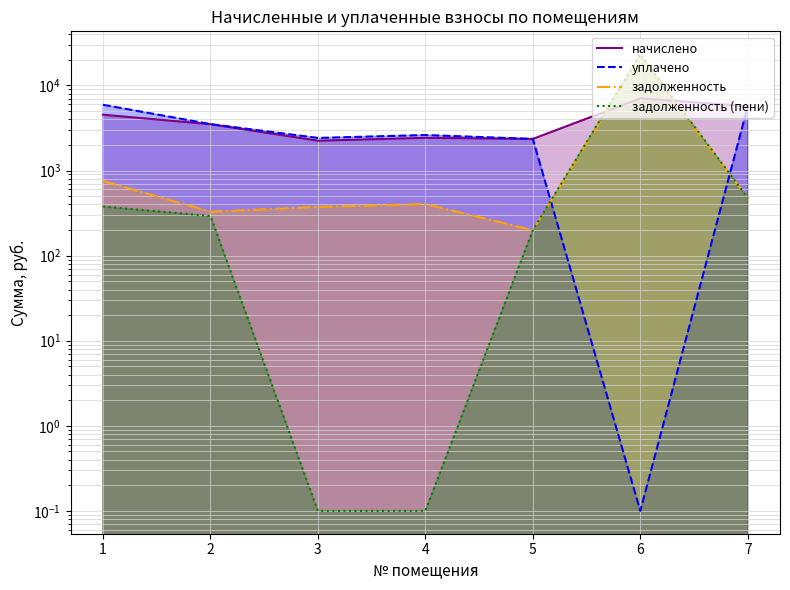

Where is the first local minimum for уплачено?

3